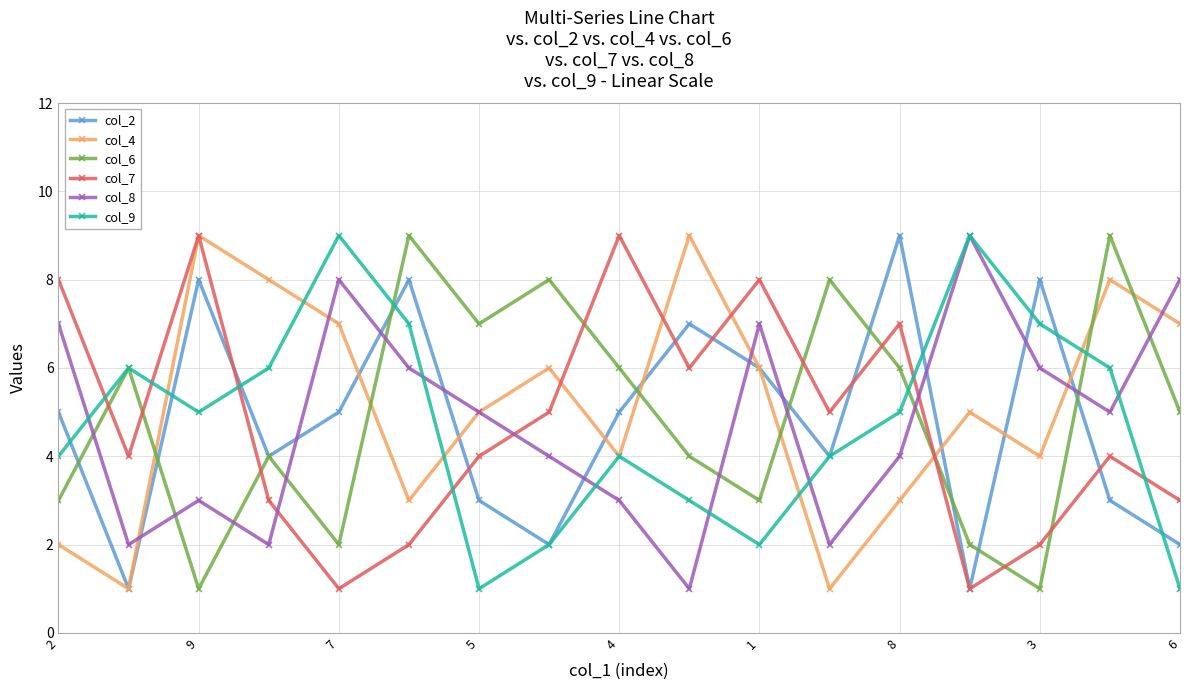

What is the greatest value displayed?

9